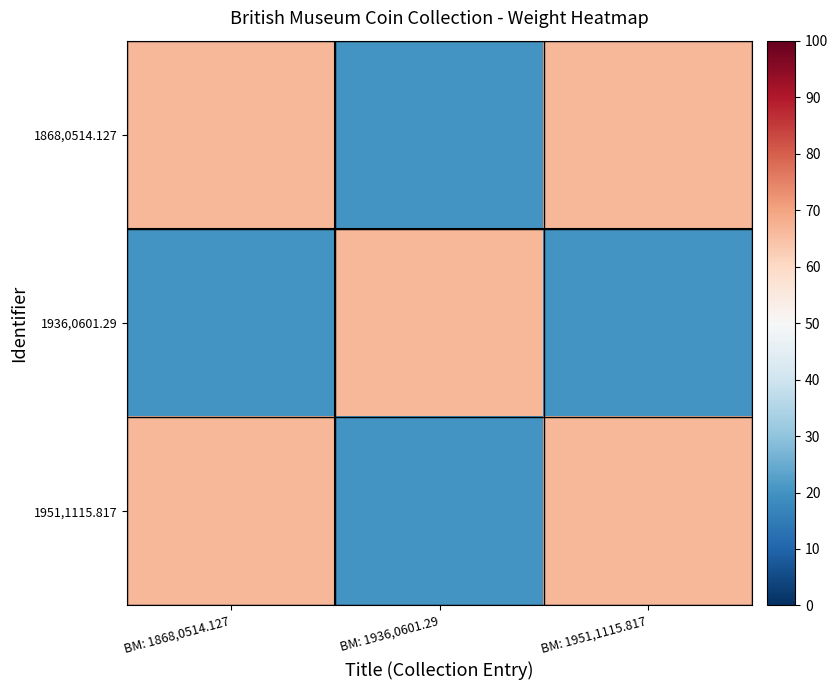

Reading left to right, transcribe all the data shown in this chart.

1868,0514.127: BM: 1868,0514.127=66.7	BM: 1936,0601.29=20.0	BM: 1951,1115.817=66.7
1936,0601.29: BM: 1868,0514.127=20.0	BM: 1936,0601.29=66.7	BM: 1951,1115.817=20.0
1951,1115.817: BM: 1868,0514.127=66.7	BM: 1936,0601.29=20.0	BM: 1951,1115.817=66.7